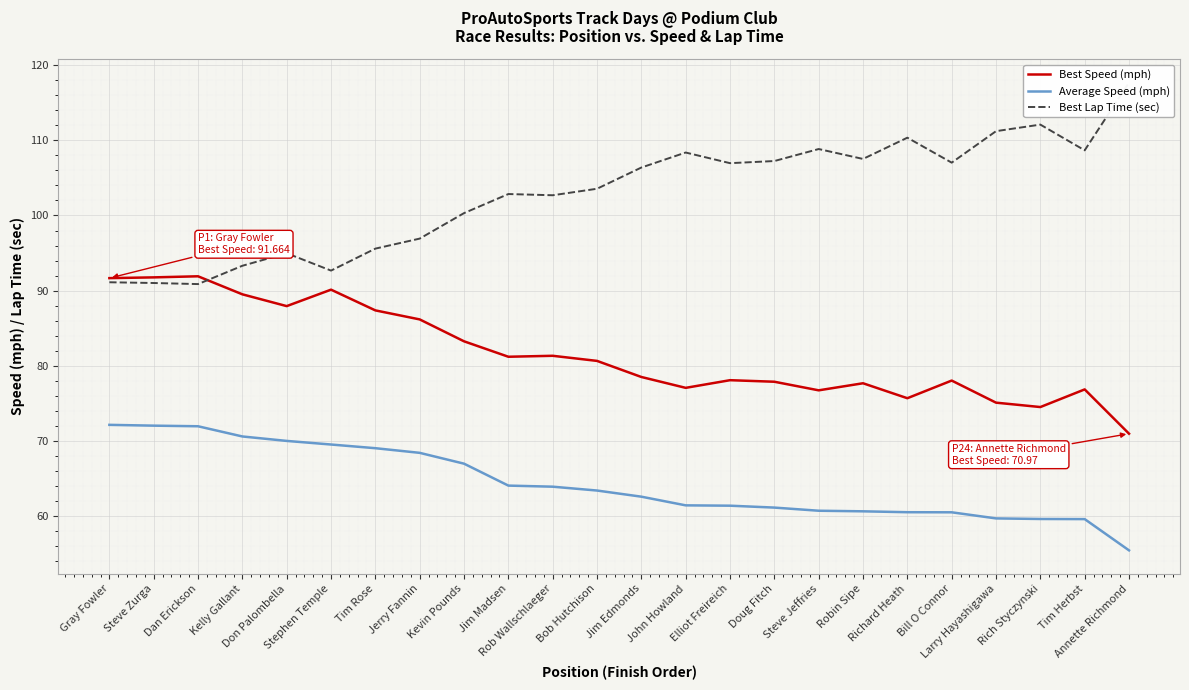

The Average Speed (mph) series shows 83.2 at Rich Styczynski. True or false?

False